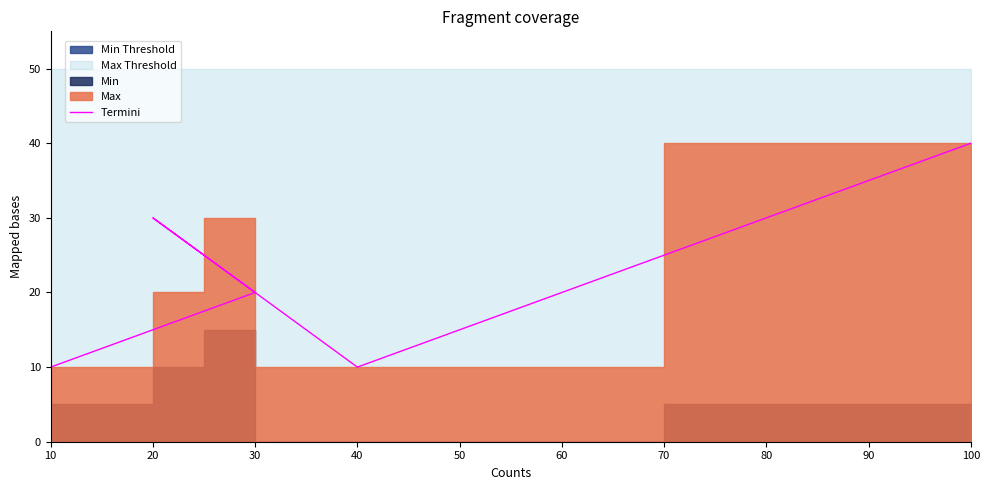

True or false: the data has more than 2 interior local peaks.

False